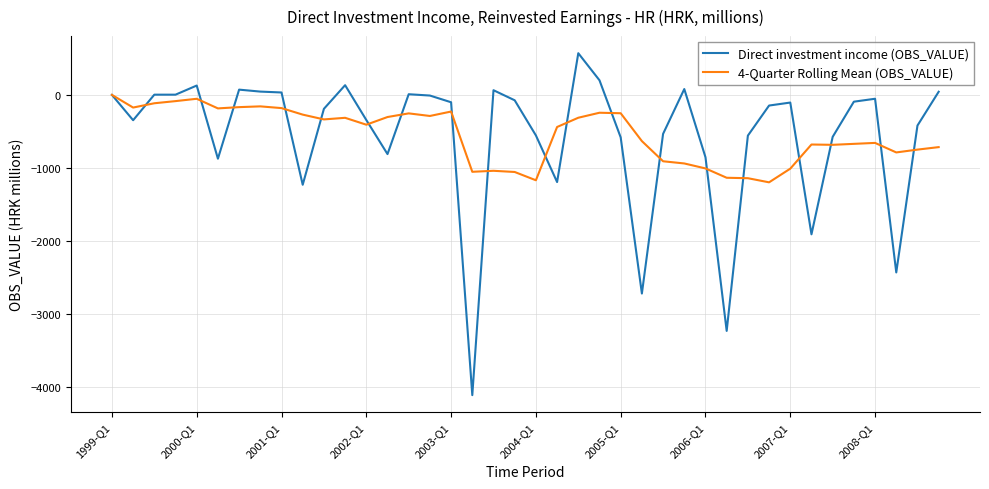

List the series in order of their peak value, lowest first.

4-Quarter Rolling Mean (OBS_VALUE), Direct investment income (OBS_VALUE)